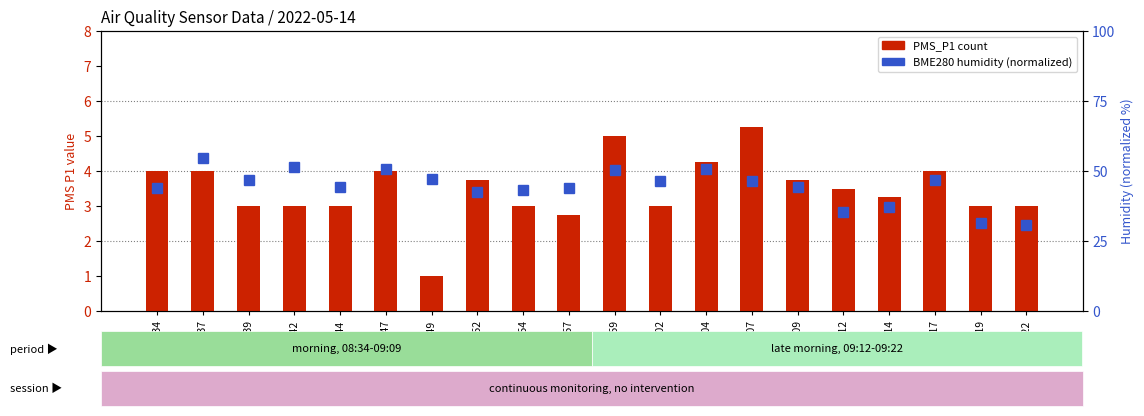

At which label does BME280_humidity (normalized) reach its peak?

08:37